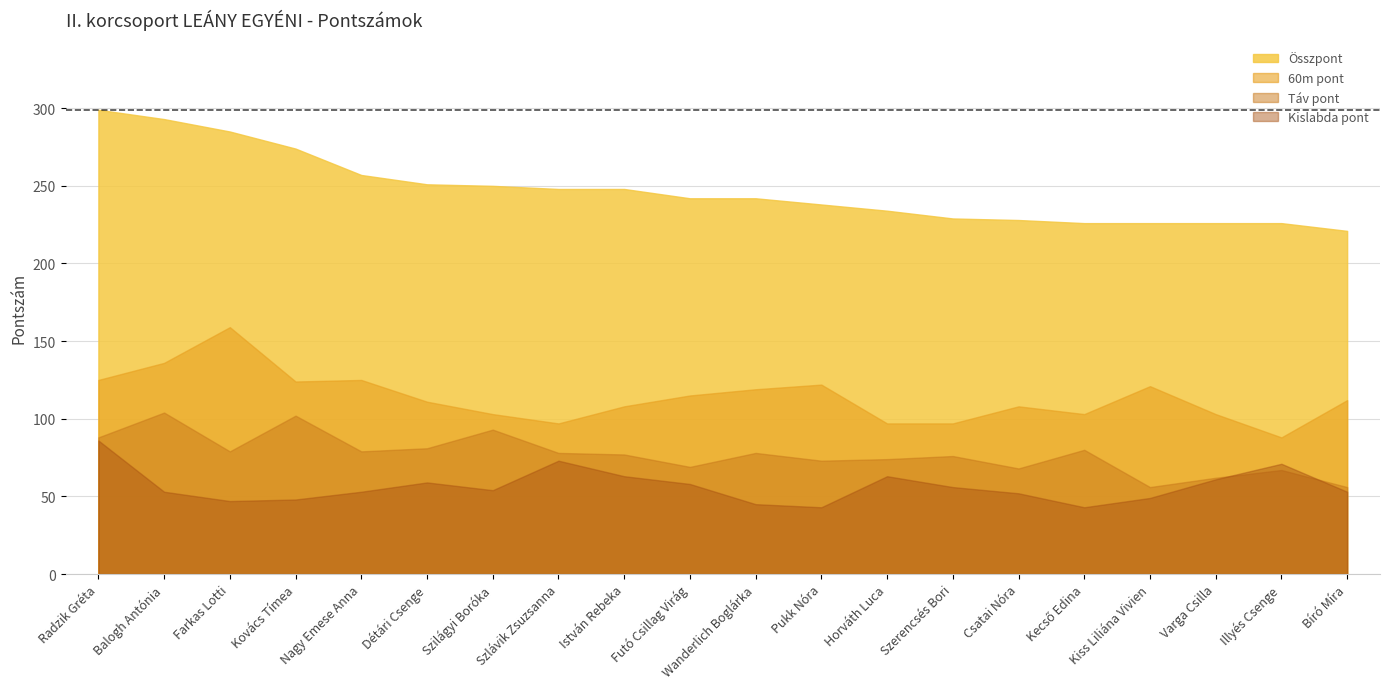

Is it true that Táv pont equals 16 at Kiss Liliána Vivien?

False